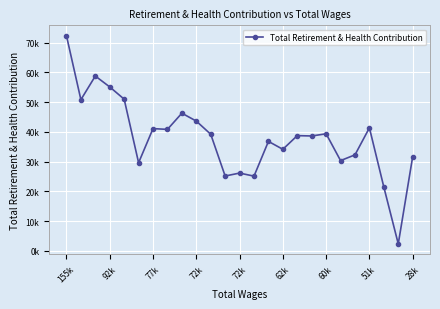

Does the chart have visible grid lines?

Yes